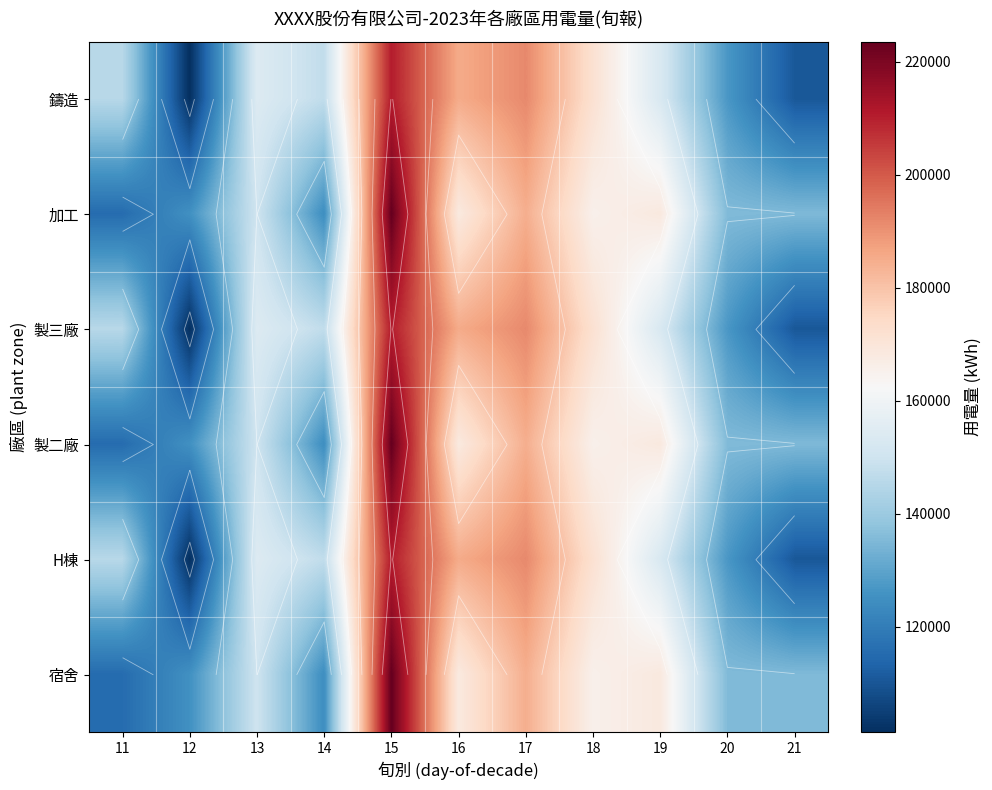

At which category does the chart reach its minimum across all series?

12